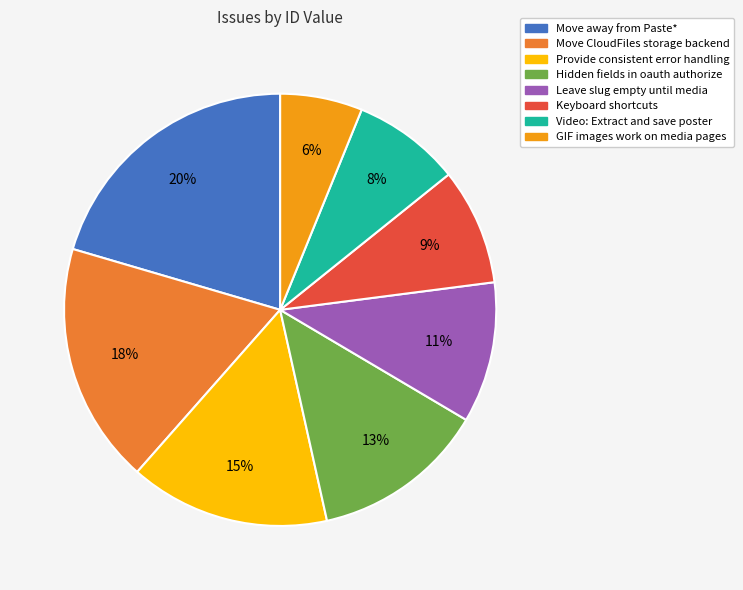

How many segments does this pie chart have?

8